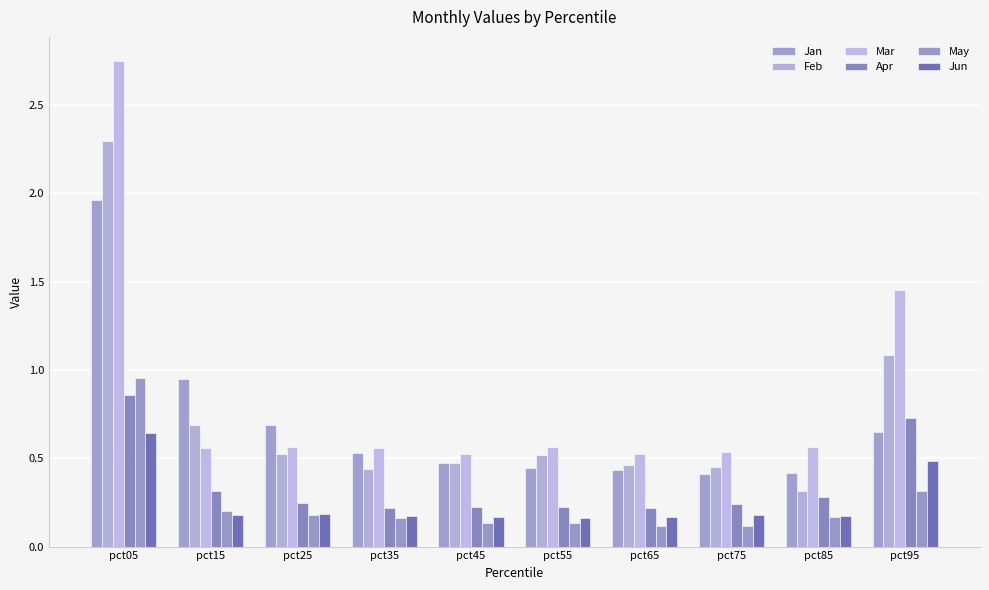

Does the chart contain any negative values?

No